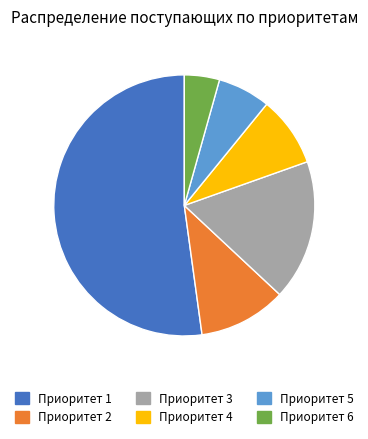

The Приоритет 1 slice represents 52% of the pie. True or false?

True